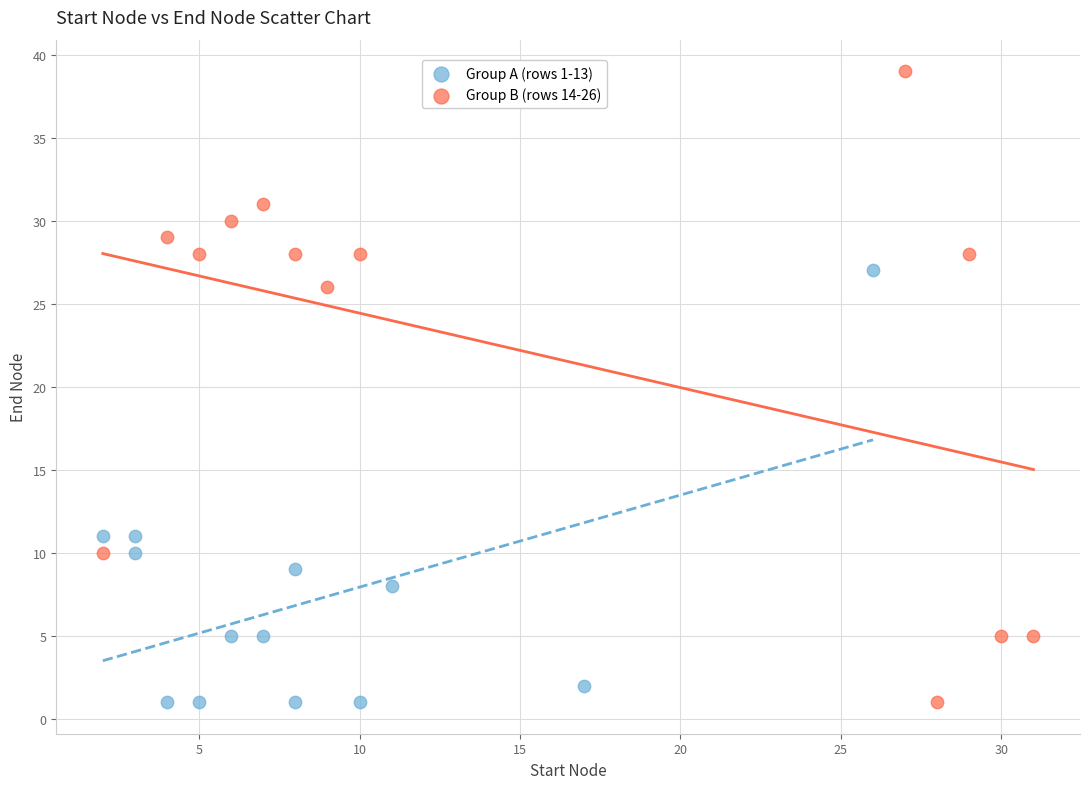

Which series has the widest spread of Y values?

Group B (rows 14-26)